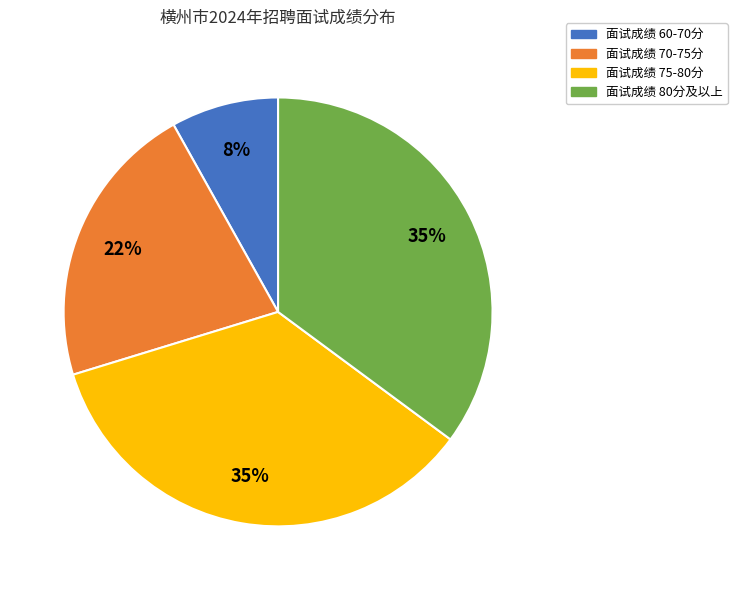

Do 面试成绩 75-80分 and 面试成绩 70-75分 together represent more than half of the pie?

Yes